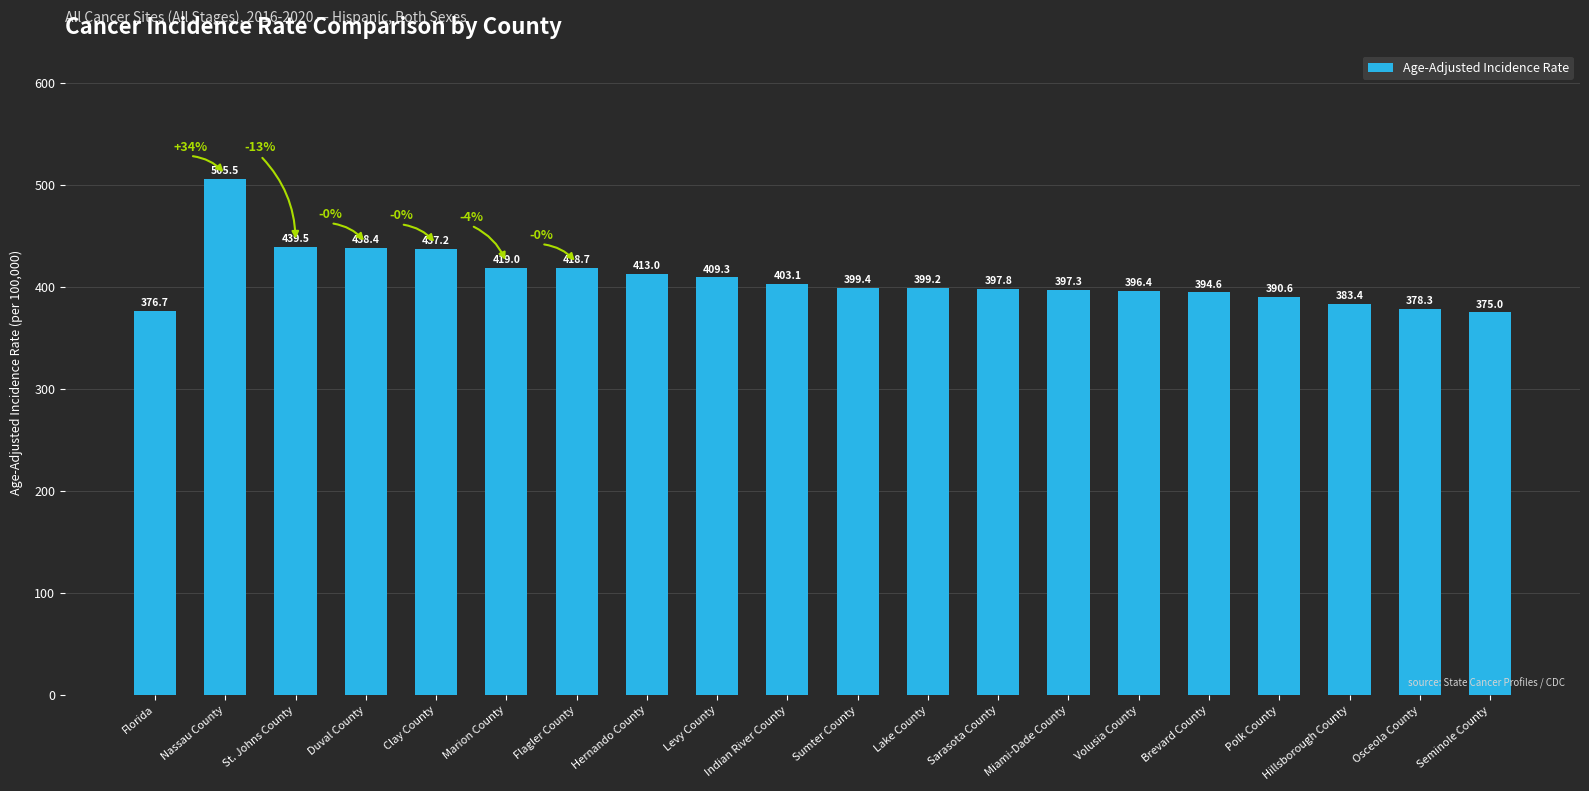

Are the bars grouped side by side (vs. stacked)?

No